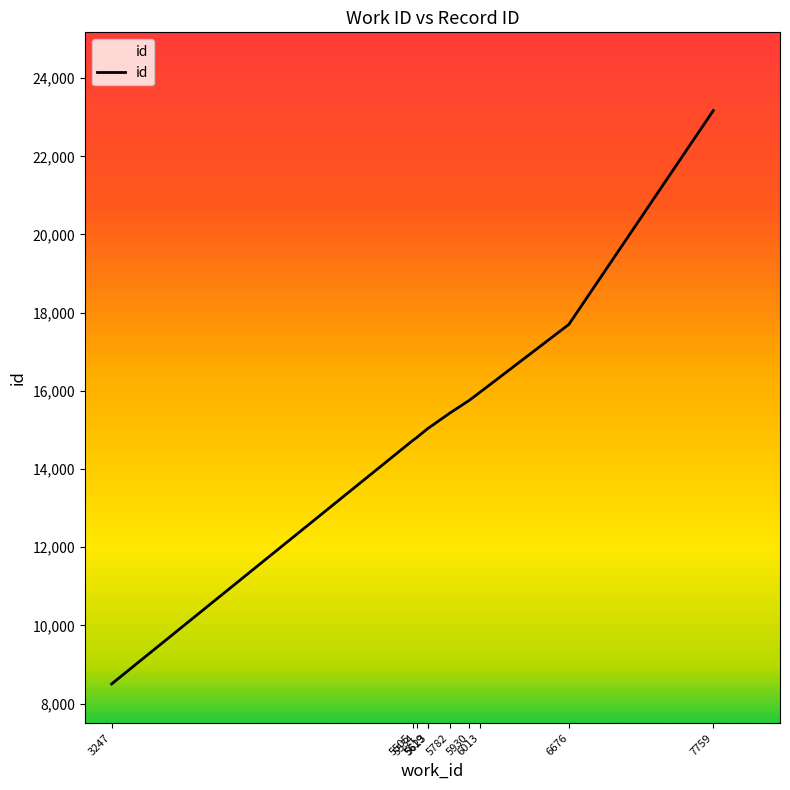

What is the difference between the second highest and minimum values?

9199